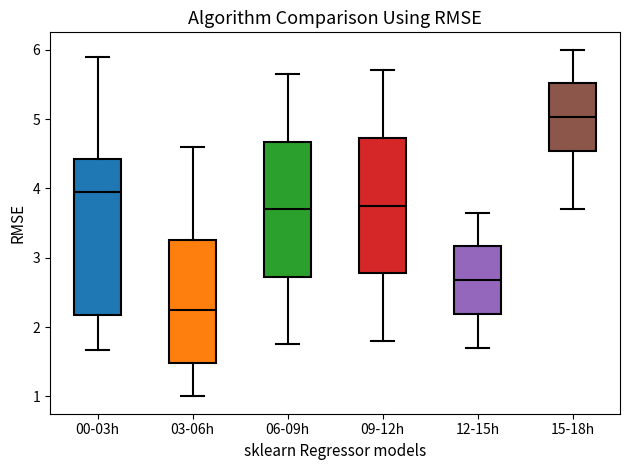

Comparing the boxes themselves (not the whiskers), which one is the tallest?

00-03h